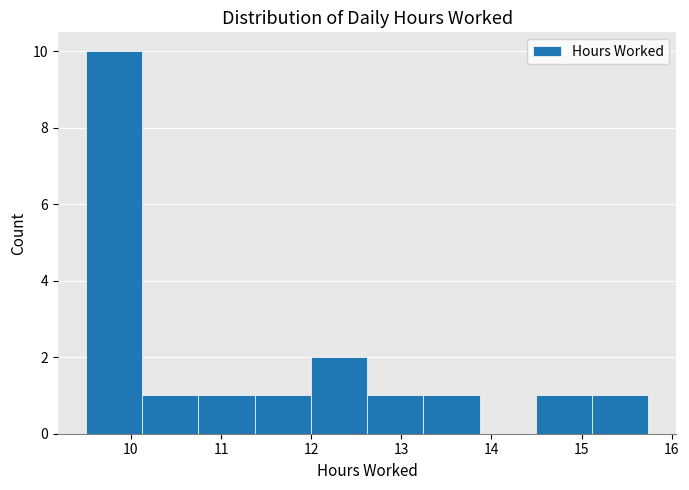

What is the height of the bar covering 13.2 to 13.9 on the x-axis? Neither the bar edges nor the heights are printed on the chart, so give them approximately, as read against the axes.

1